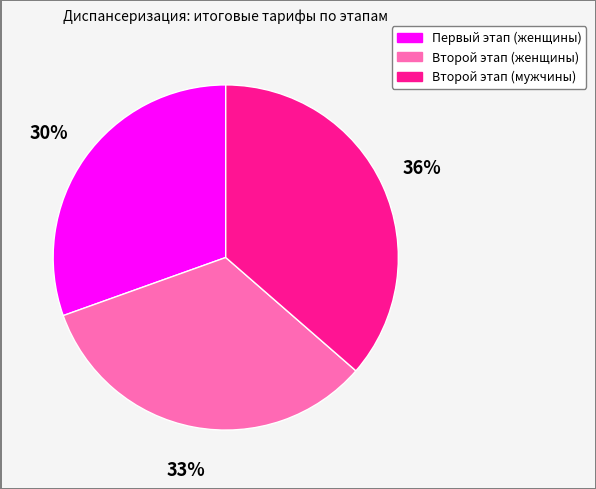

What is the largest slice in the pie chart?

Второй этап (мужчины)